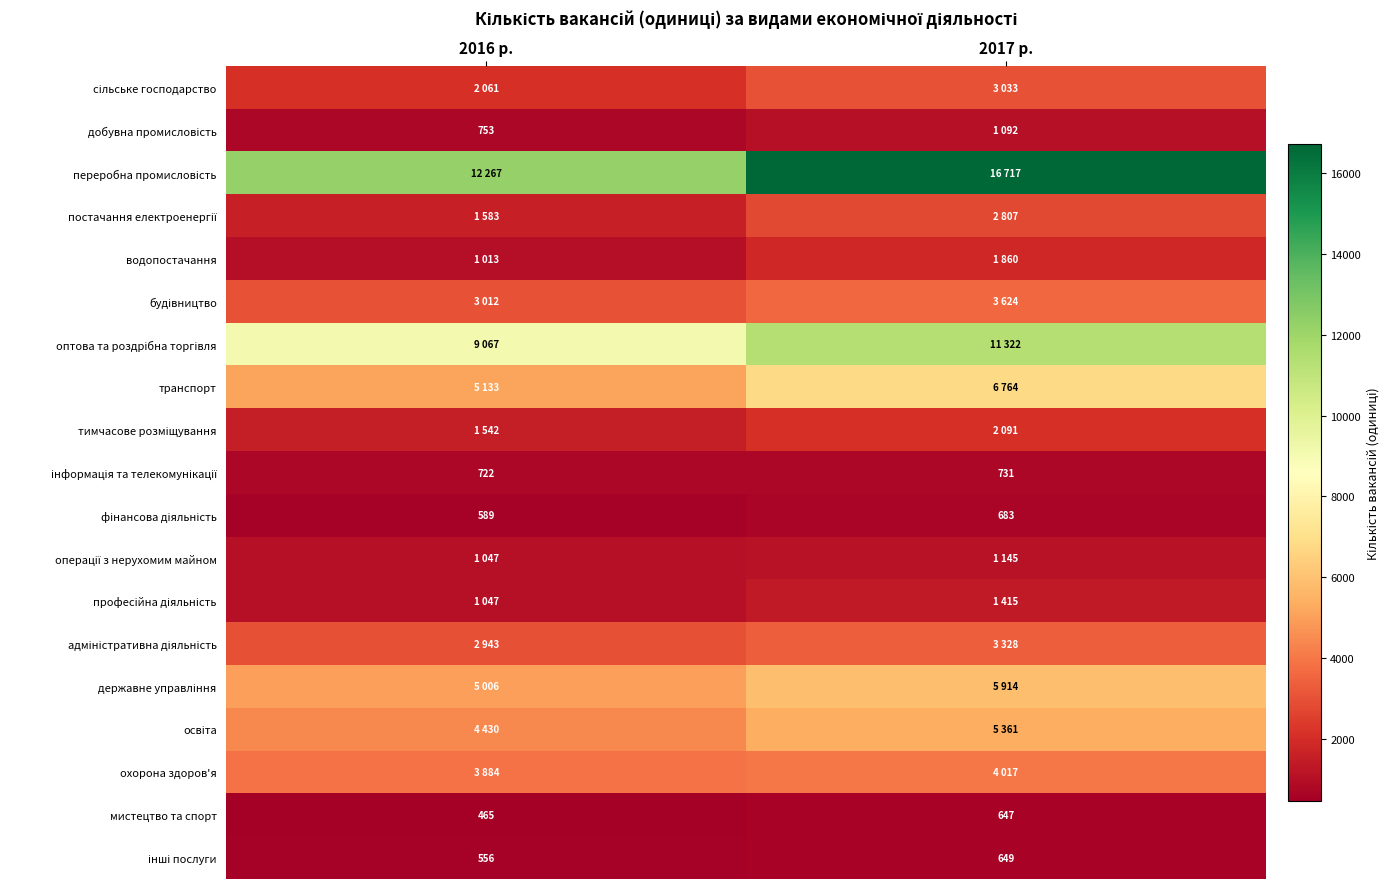

Between 2016 р. and 2017 р., which is larger?

2017 р.